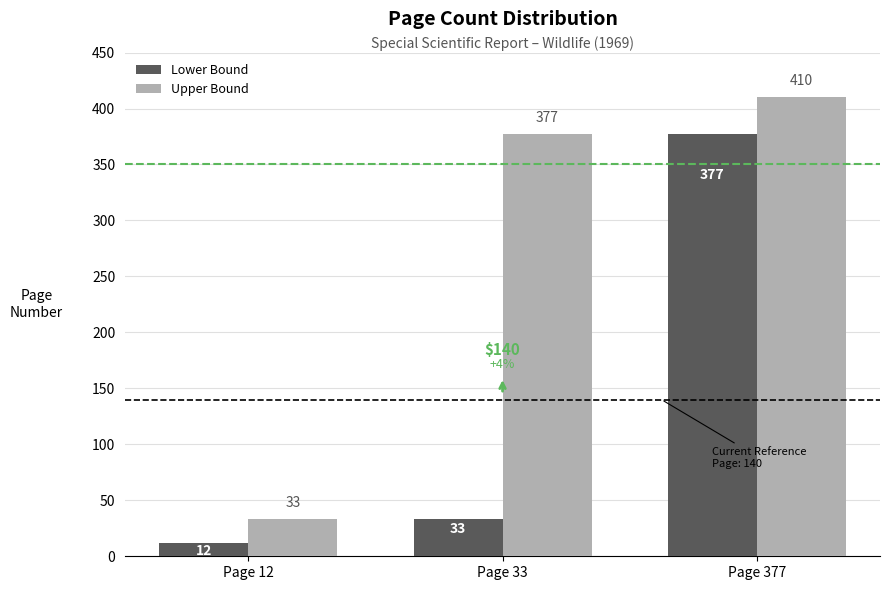

The Upper Bound series shows 410 at Page 377. True or false?

True